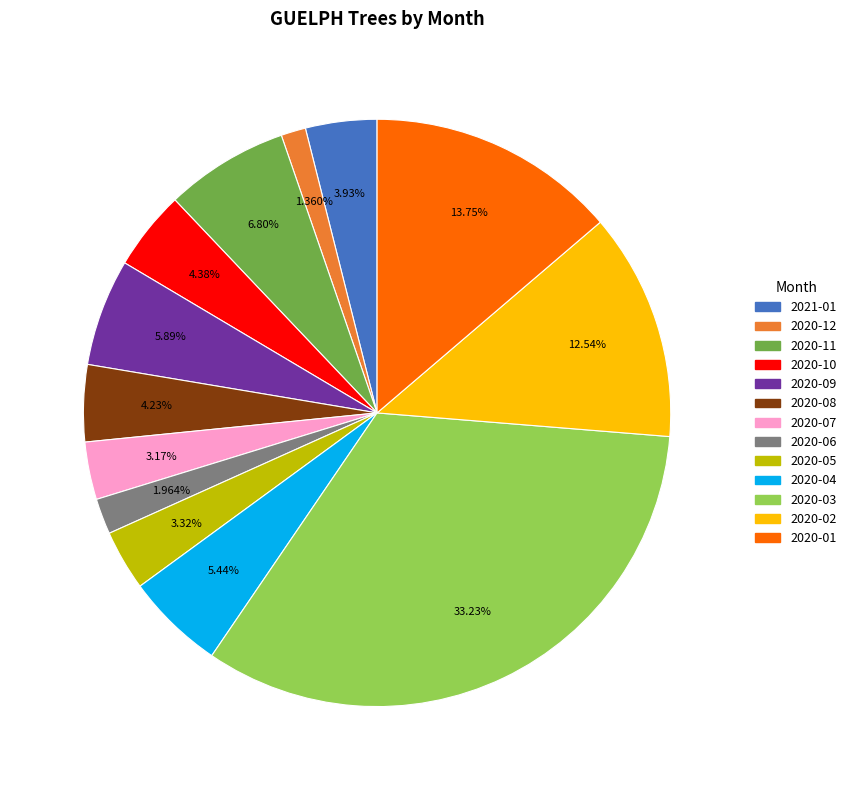

Is there a majority slice in this chart?

No